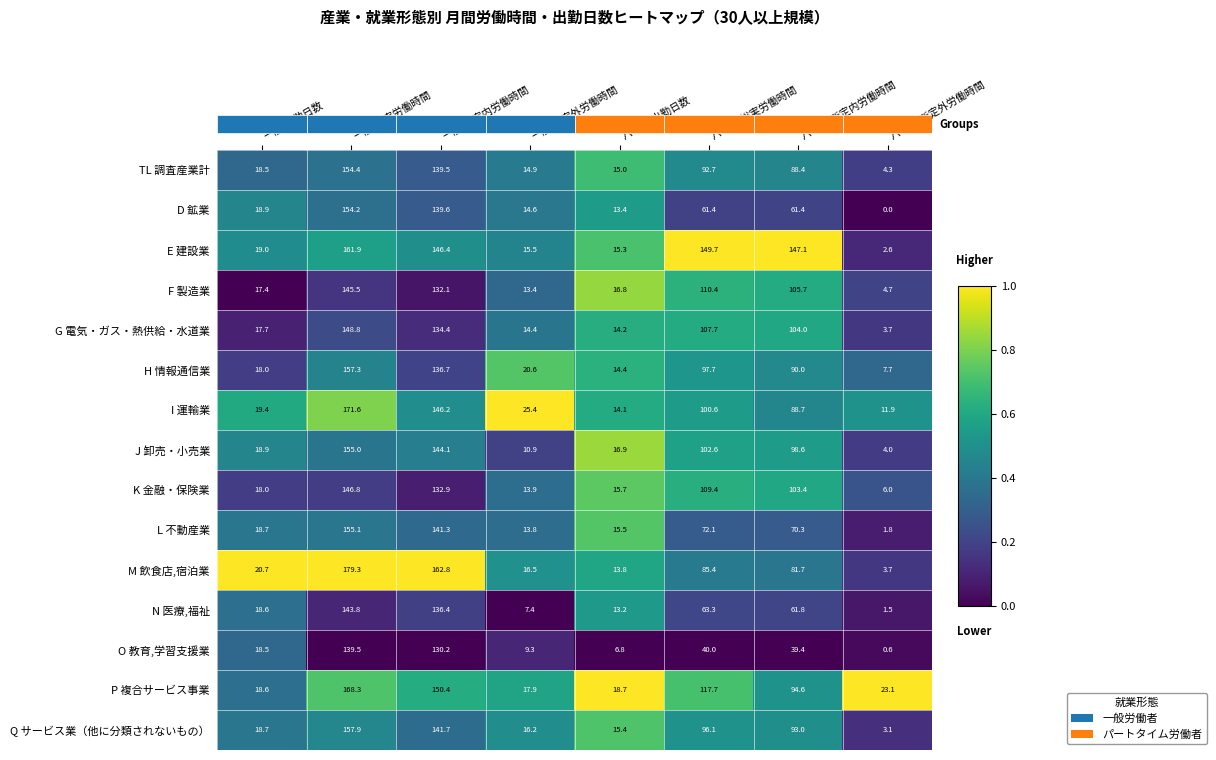

What is the maximum value for K 金融・保険業?

146.8